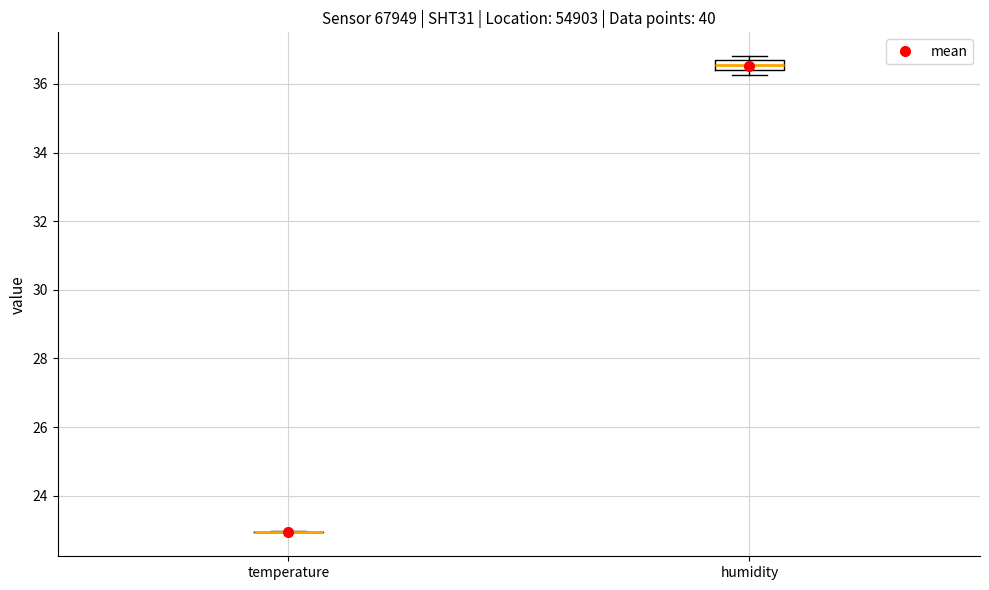

Where is the upper edge of the box for humidity on the y-axis? The values are not printed on the chart, so give them approximately, as read against the axis.

36.6